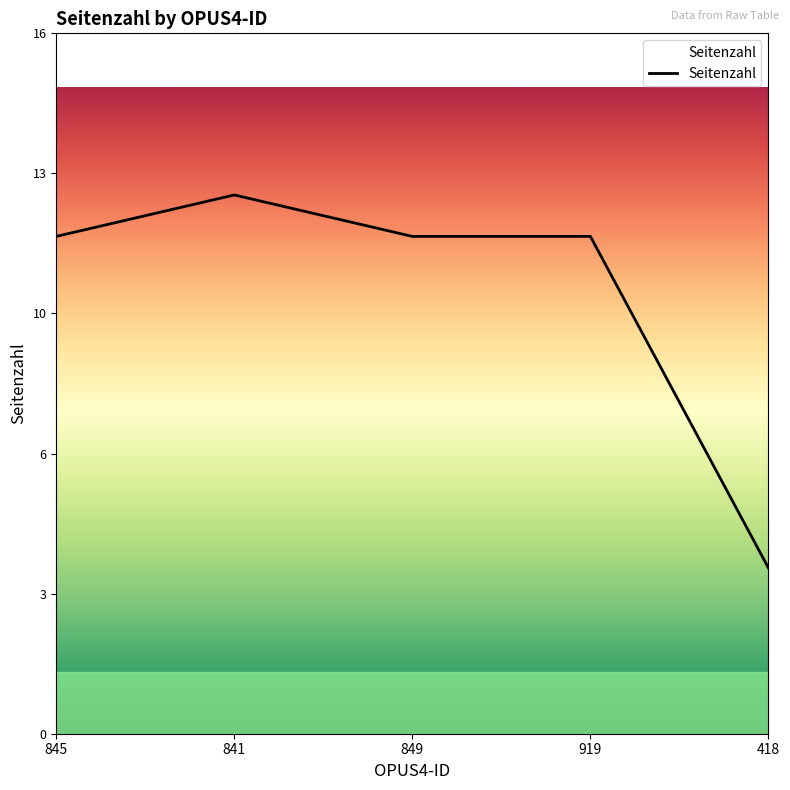

At which category does the data reach its first local peak?

841